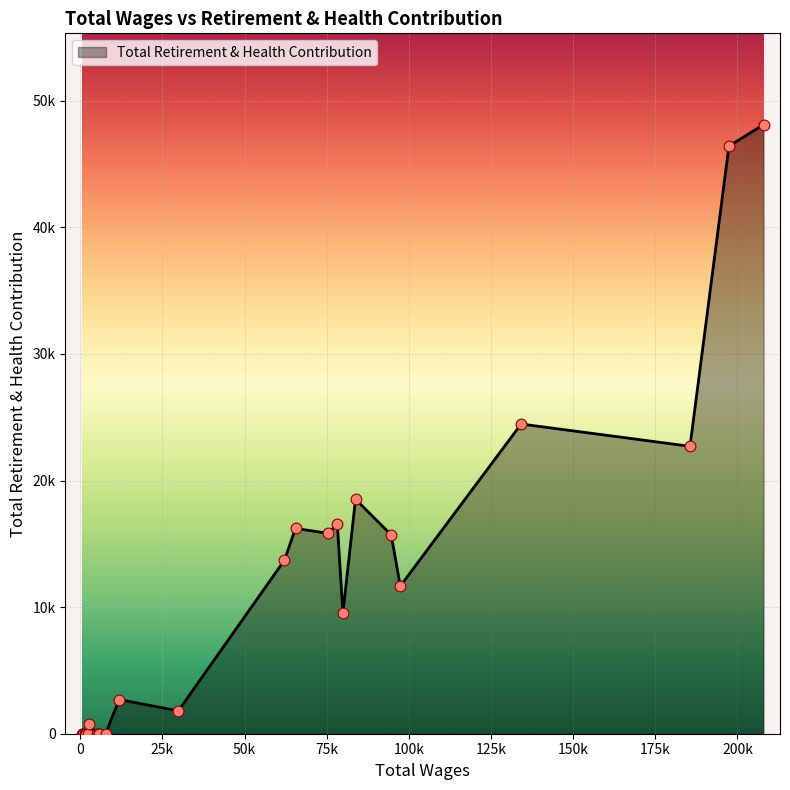

Between 9 and 23, which is larger?

9